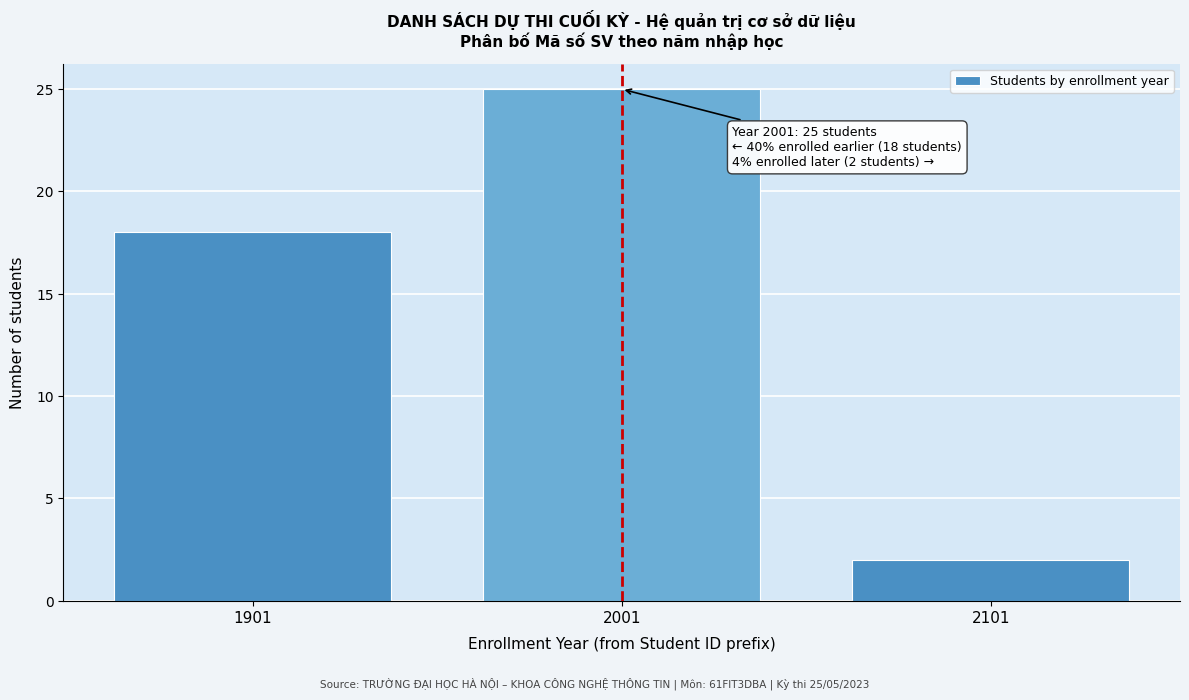

Reading left to right, extract all data points from this chart.

1901=18	2001=25	2101=2